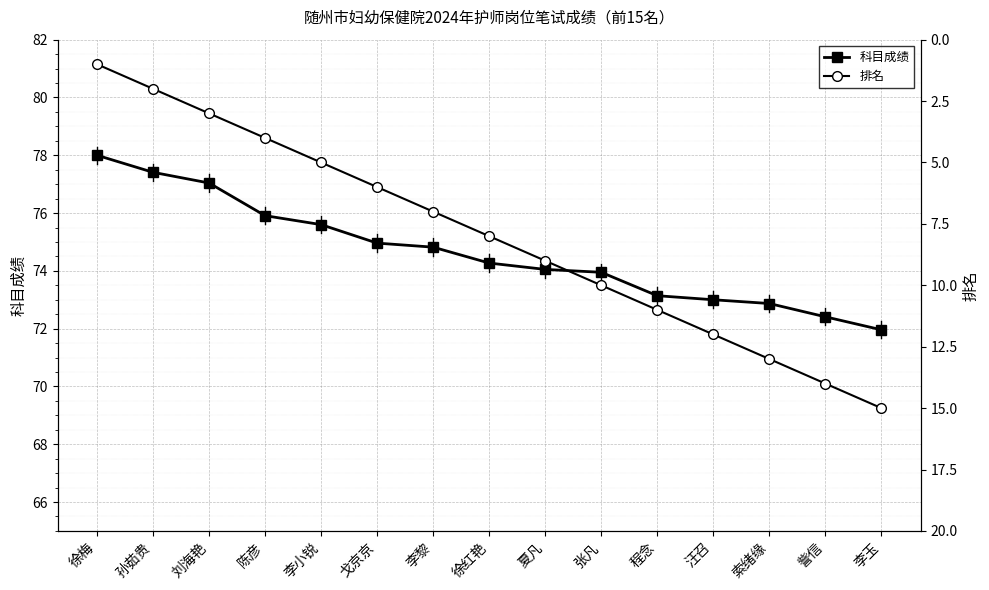

What is the approximate value of 排名 at 戈京京?

6.0